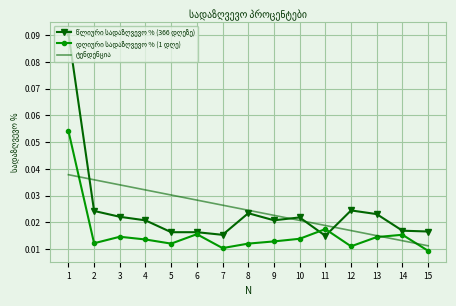

How many times do ტენდენცია and დღიური სადაზღვევო % (1 დღე) cross each other?

3